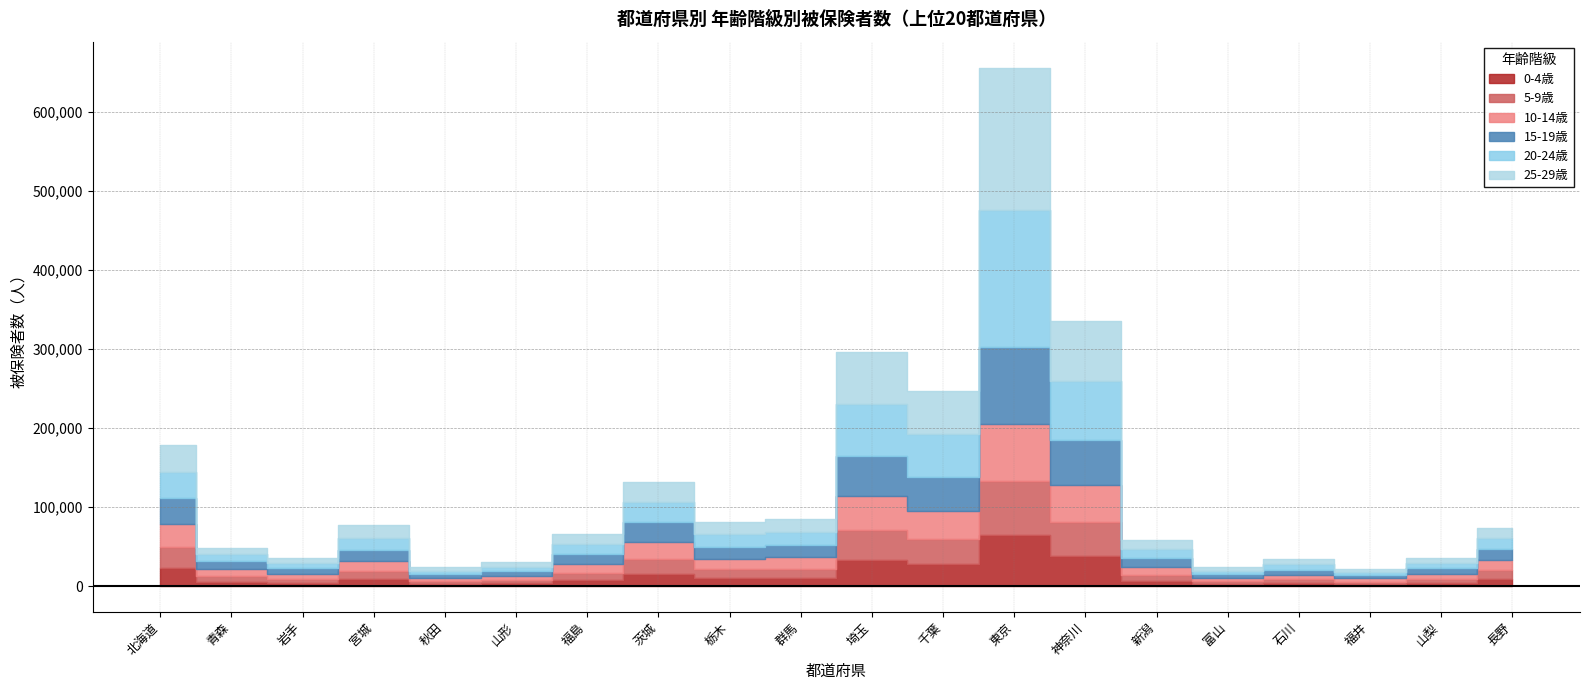

True or false: 5-9歳 and 15-19歳 intersect in this chart.

False